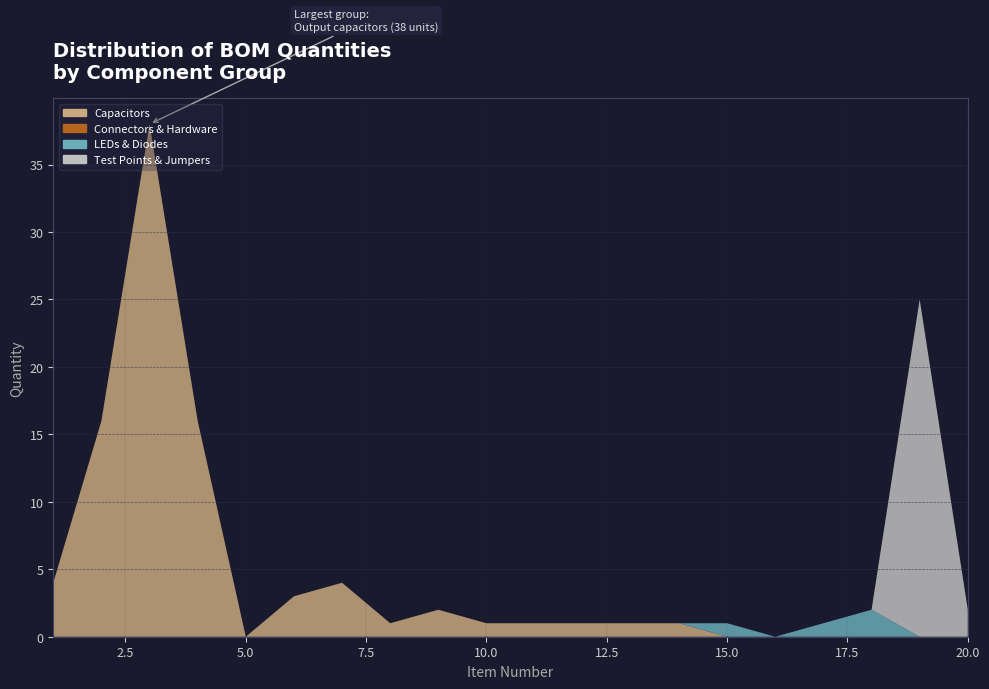

Reading left to right, transcribe all the data shown in this chart.

Capacitors: 4	16	38	16	0	3	4	1	2	1	1	1	1	1	0	0	0	0	0	0
Connectors & Hardware: 0	0	0	0	0	0	0	0	0	0	0	0	0	0	0	0	0	0	0	0
LEDs & Diodes: 0	0	0	0	0	0	0	0	0	0	0	0	0	0	1	0	1	2	0	0
Test Points & Jumpers: 0	0	0	0	0	0	0	0	0	0	0	0	0	0	0	0	0	0	25	2